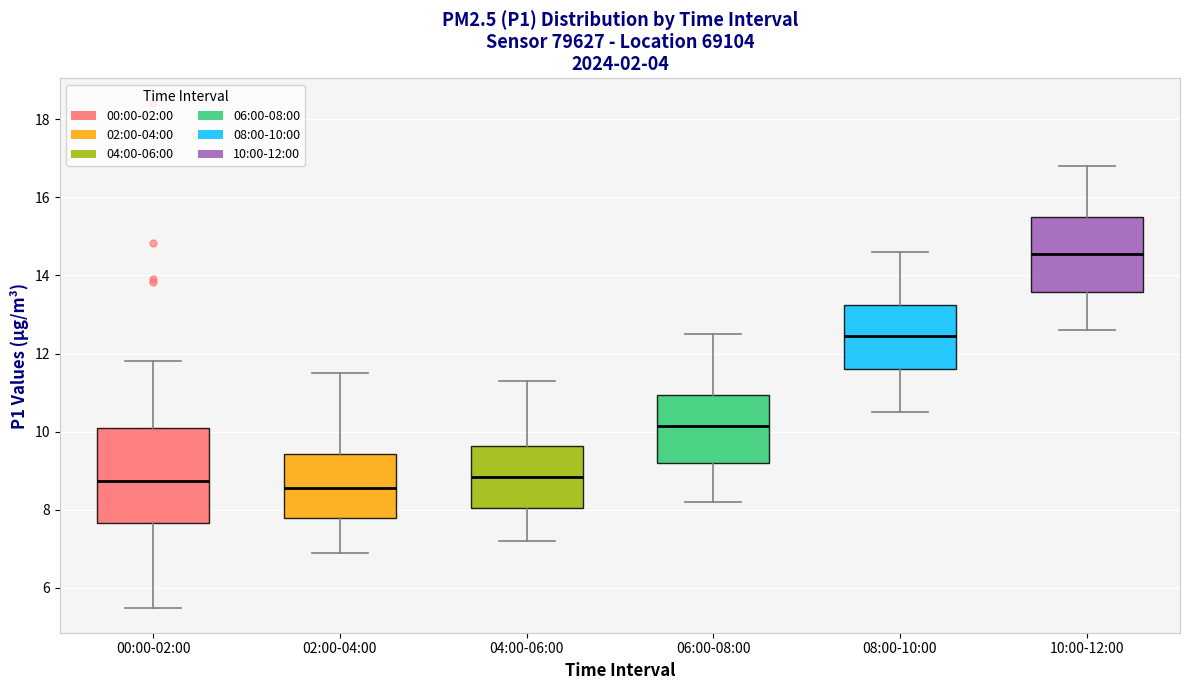

Reading left to right, read every box against the y-axis: the position of its median line, the range the box covers, and the ends of its whiskers. The values are not printed on the chart, so give them approximately, as read against the axis.

00:00-02:00: median 8.8, box 7.6 to 10.0, whiskers 5.6 to 11.8
02:00-04:00: median 8.6, box 7.8 to 9.4, whiskers 7.0 to 11.6
04:00-06:00: median 8.8, box 8.0 to 9.6, whiskers 7.2 to 11.4
06:00-08:00: median 10.2, box 9.2 to 11.0, whiskers 8.2 to 12.6
08:00-10:00: median 12.4, box 11.6 to 13.2, whiskers 10.6 to 14.6
10:00-12:00: median 14.6, box 13.6 to 15.6, whiskers 12.6 to 16.8